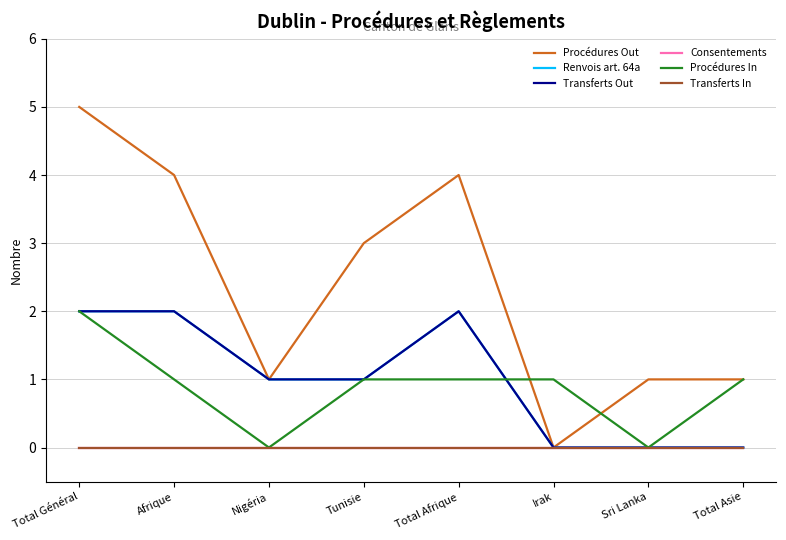

What is the difference between the maximum and second lowest values in the Transferts Out series?

2